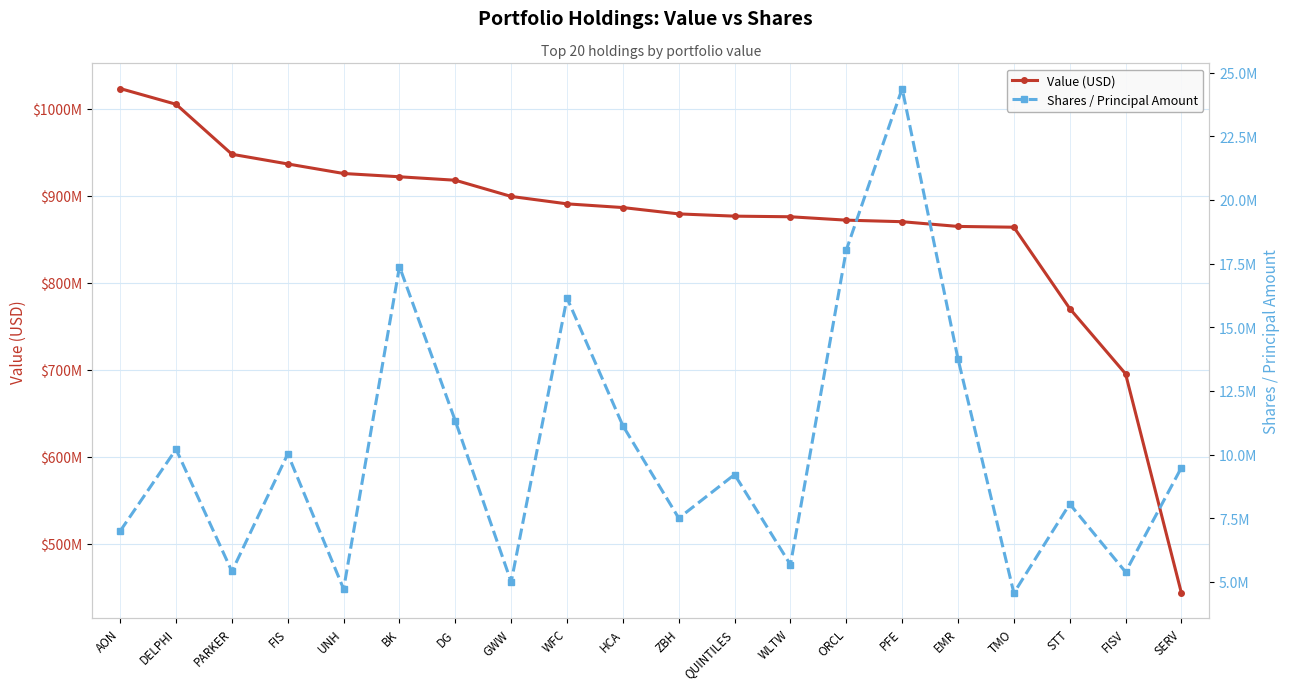

What is the difference between the Shares / Principal Amount values at WLTW and PARKER?

264236